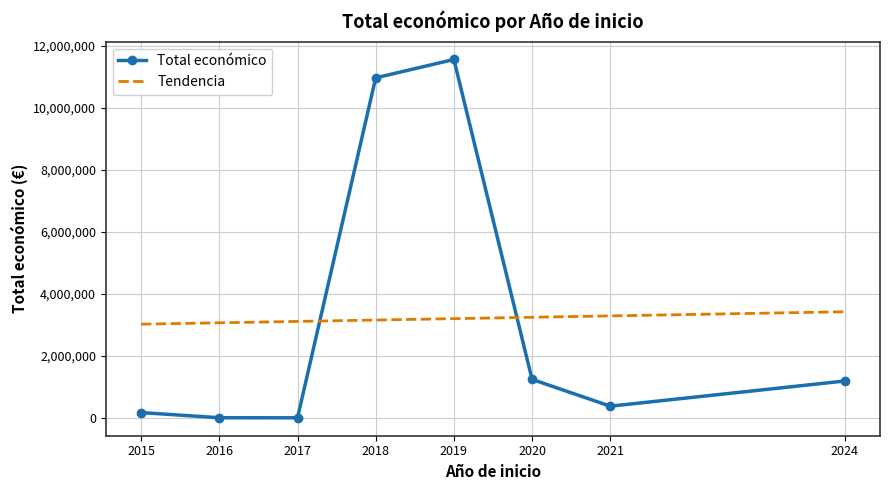

How many interior local valleys does the Total económico series have?

2